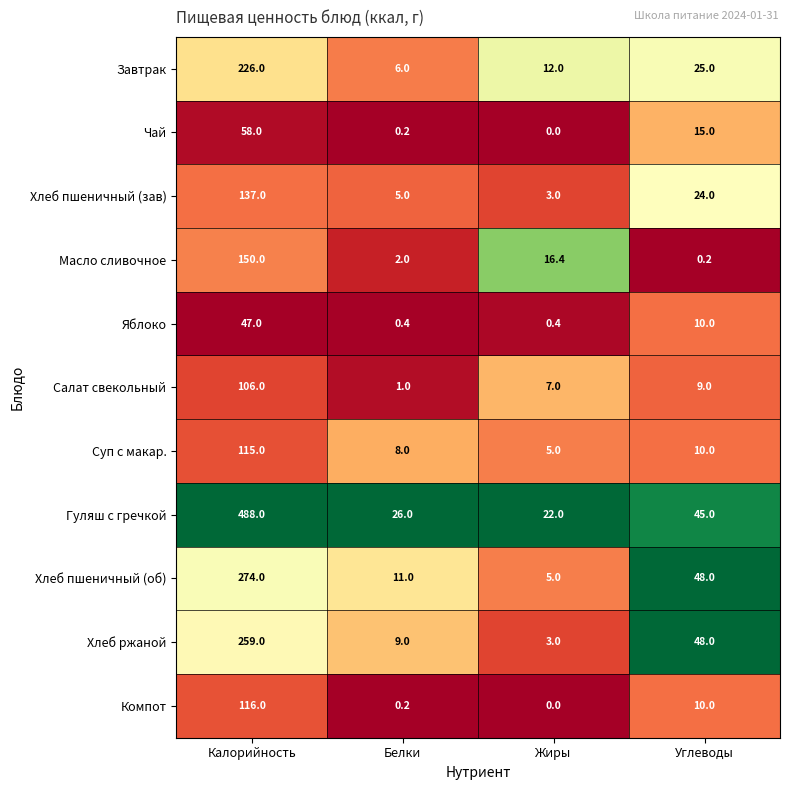

What is the highest value of the Чай series?

58.0